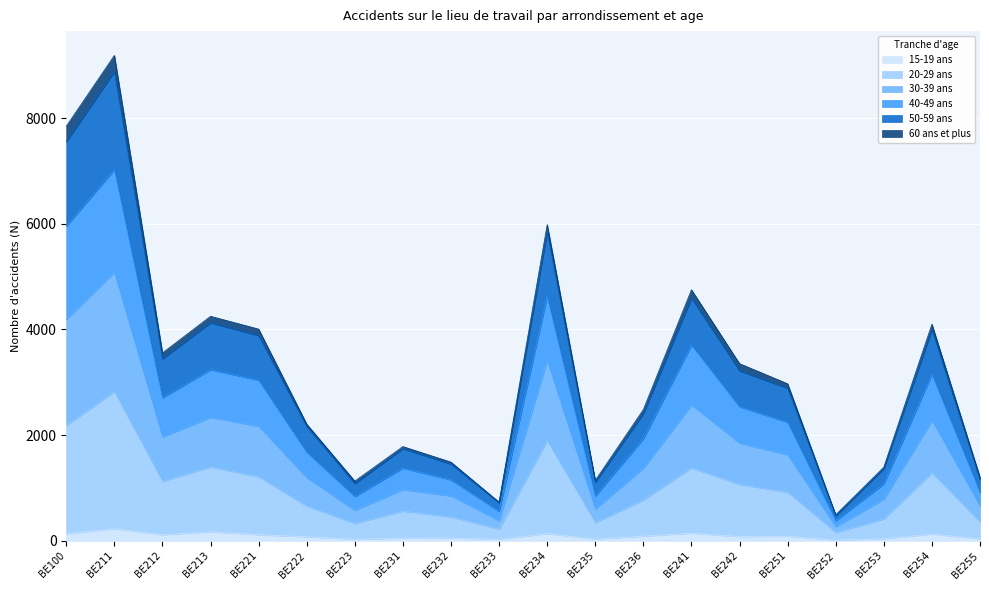

The 20-29 ans series shows 362 at BE255. True or false?

True